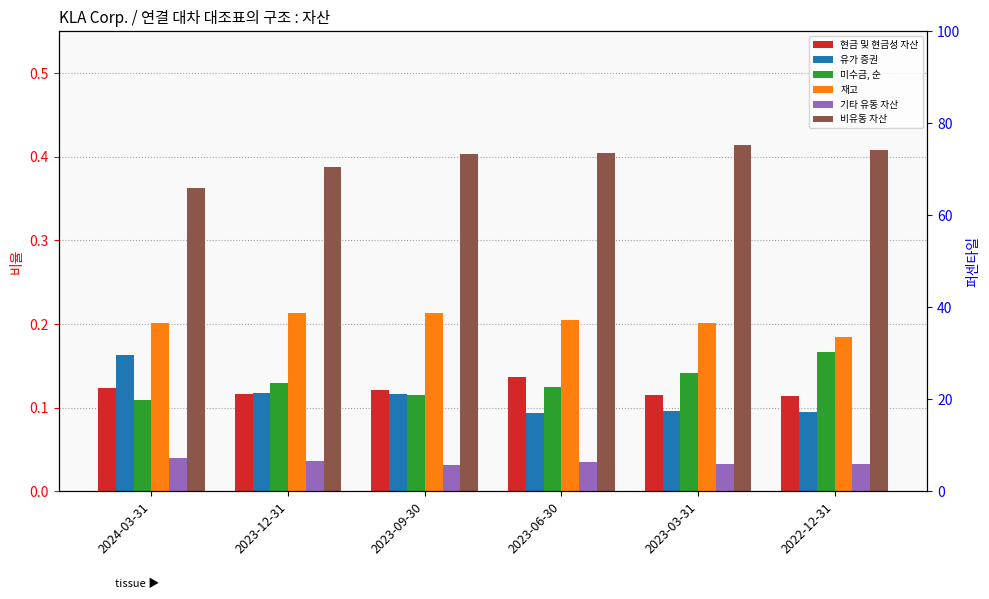

How many 기타 유동 자산 values are between 0 and 1?

6